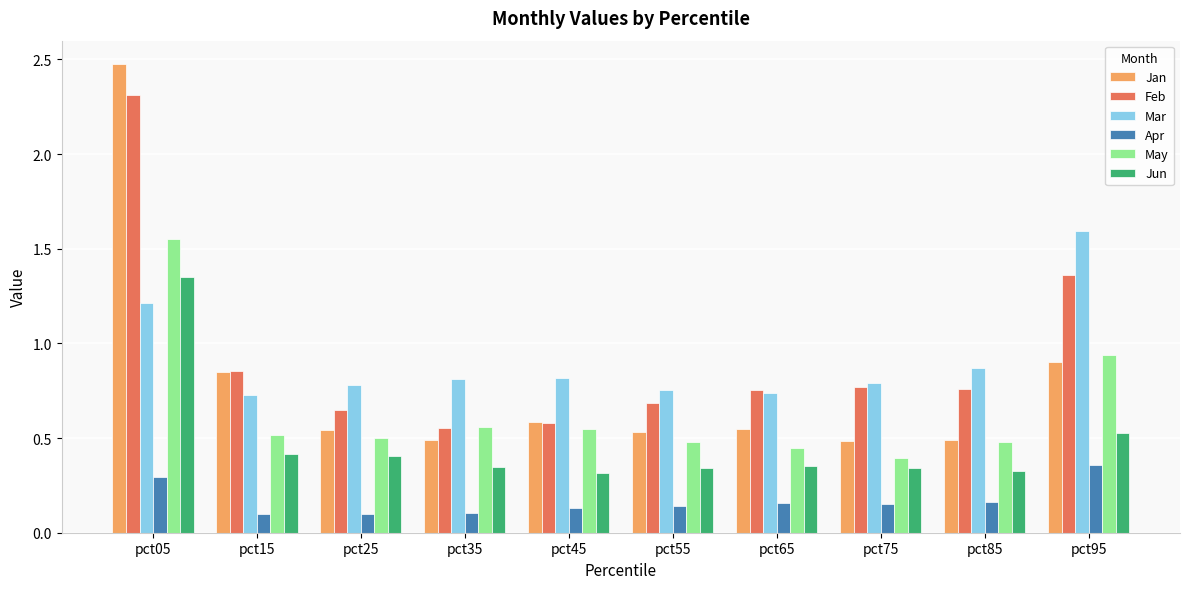

Is the value of Apr at pct75 greater than the value of Mar at pct65?

No